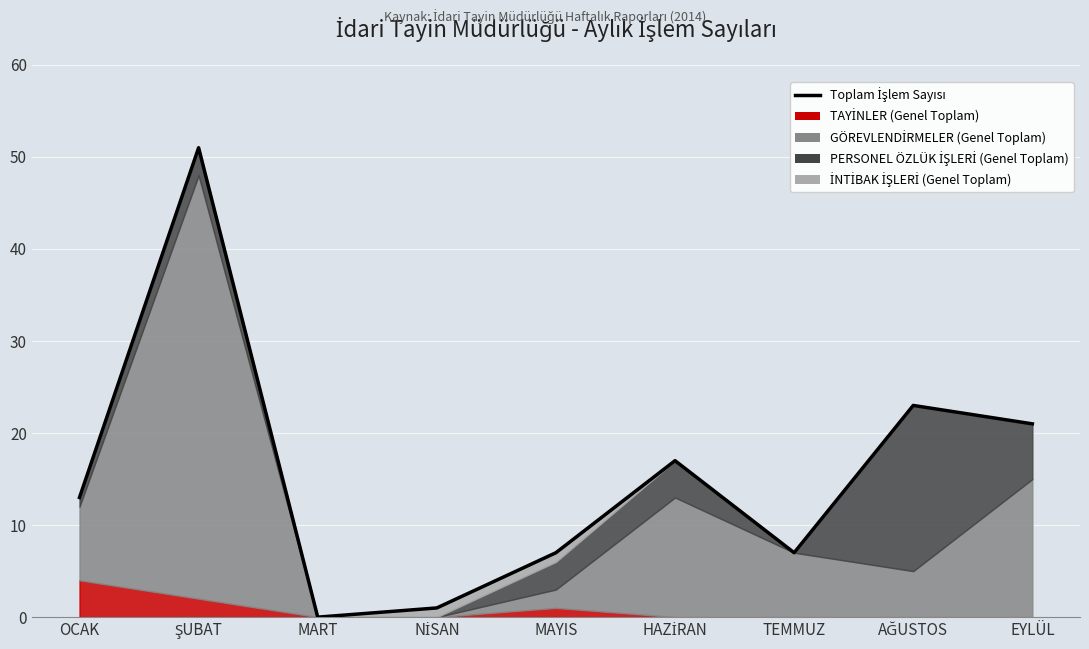

Between HAZİRAN and ŞUBAT, which is larger?

ŞUBAT